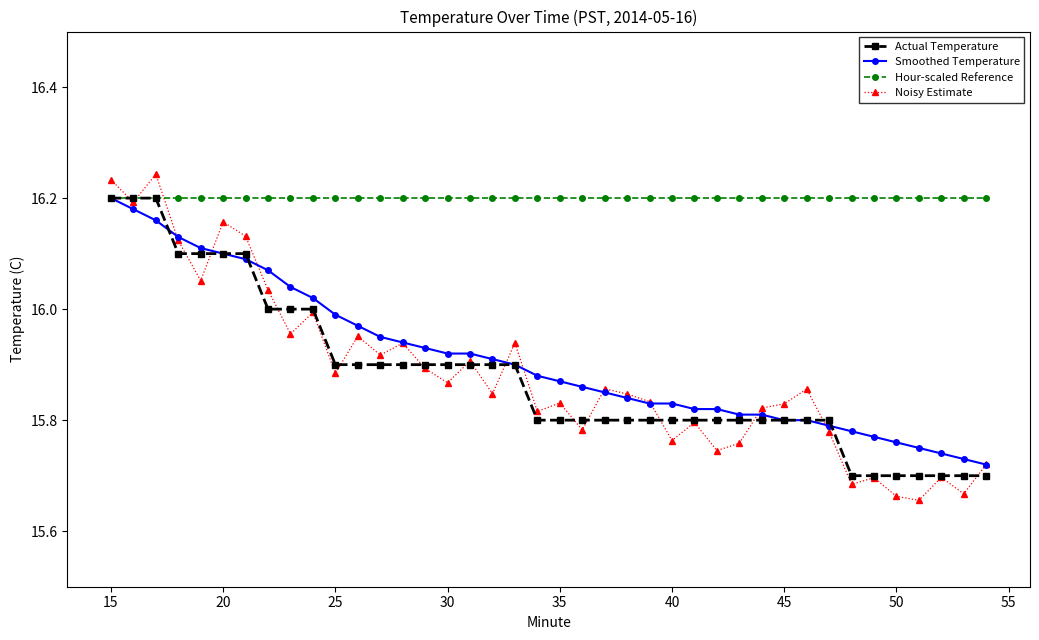

Which series has the largest range (max minus min)?

Noisy Estimate